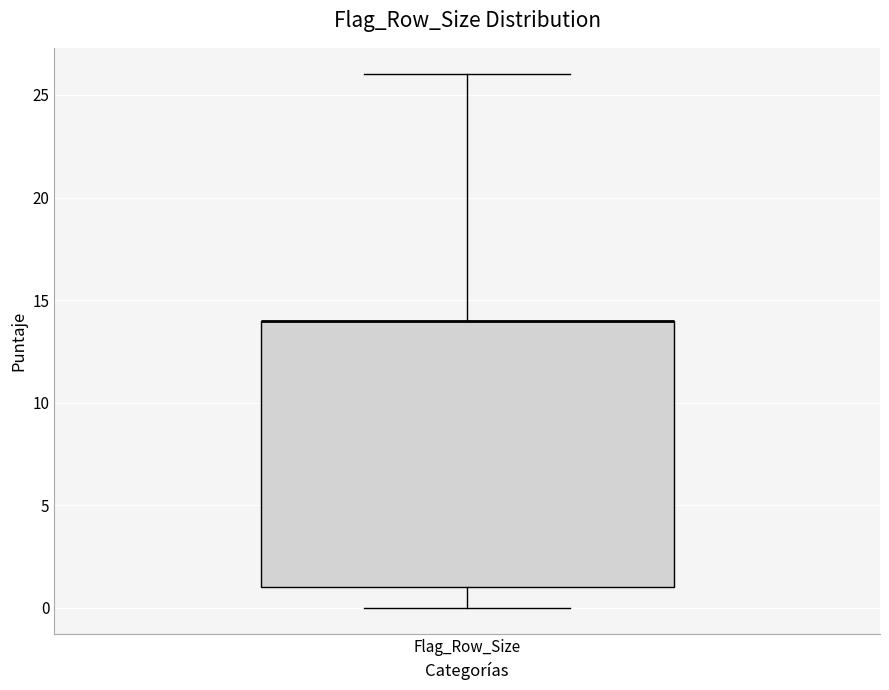

Transcribe this box plot: give where the median line is, the range the box spans, and where the two whiskers end, as read against the y-axis. The values are not printed on the chart, so give them approximately, as read against the axis.

median 14 (drawn on the box's upper edge), box 1 to 14, whiskers 0 to 26